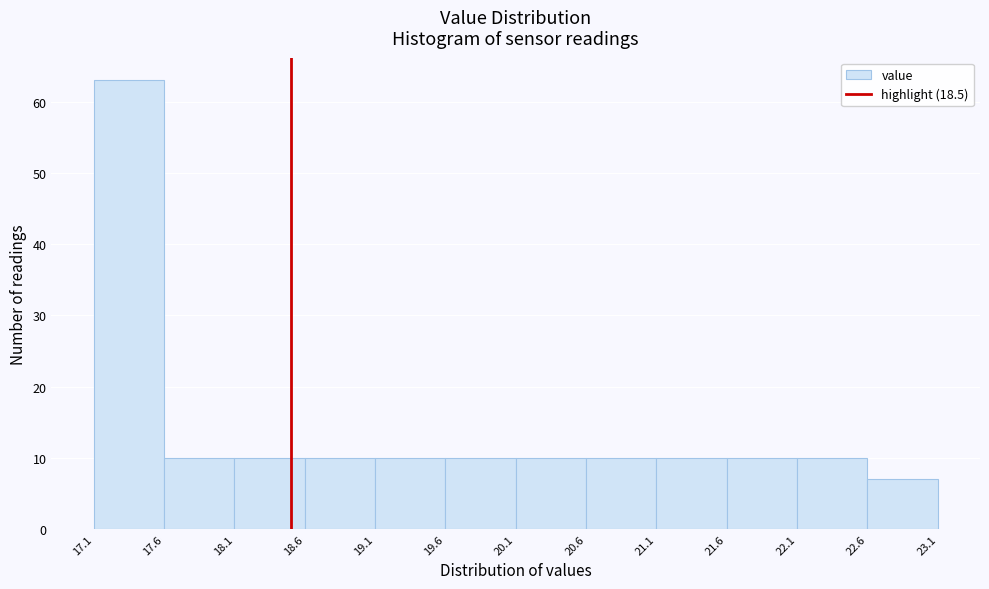

Reading left to right, transcribe this chart: for each bar, give the range it covers on the x-axis and its height. The values are not printed on the chart, so give them approximately, as read against the axis.

17.1 to 17.6: 63
17.6 to 18.1: 10
18.1 to 18.6: 10
18.6 to 19.1: 10
19.1 to 19.6: 10
19.6 to 20.1: 10
20.1 to 20.6: 10
20.6 to 21.1: 10
21.1 to 21.6: 10
21.6 to 22.1: 10
22.1 to 22.6: 10
22.6 to 23.1: 7